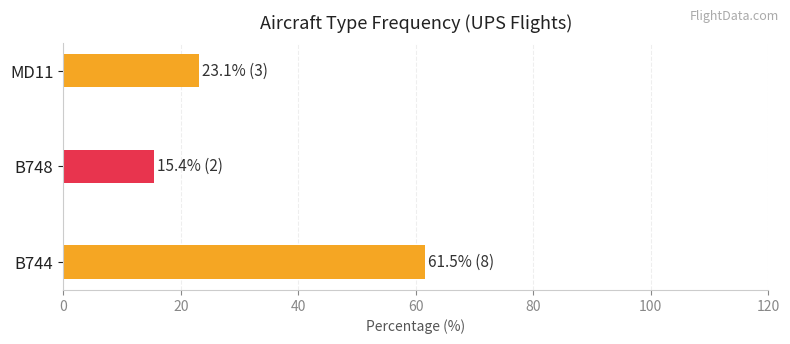

List the labels in order of value, smallest first.

B748, MD11, B744